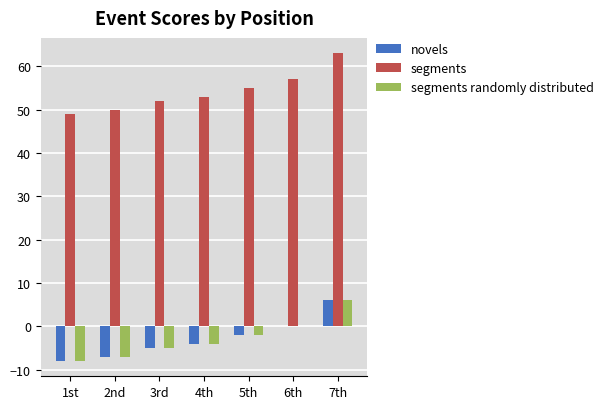

At which label does segments reach its peak?

7th